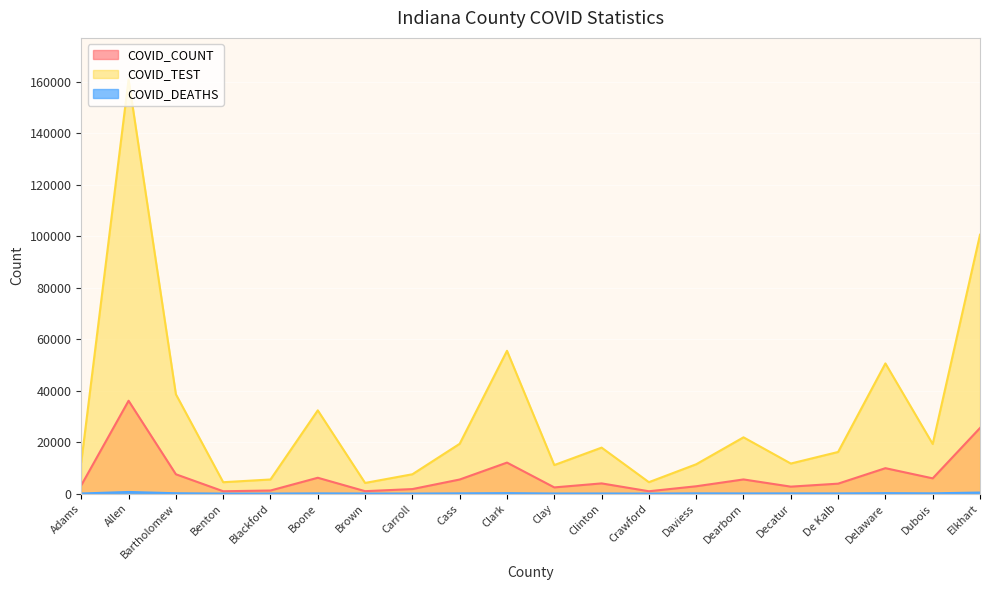

Reading left to right, what are all the values shown in this chart?

COVID_COUNT: 3254	36102	7522	924	1206	6166	953	1769	5485	12060	2416	3975	922	2859	5512	2716	3874	9891	5936	25510
COVID_TEST: 12244	161028	38614	4436	5498	32366	4153	7527	19377	55515	11102	17881	4452	11410	21882	11695	16187	50609	19287	100620
COVID_DEATHS: 49	644	147	13	27	91	40	19	100	182	44	53	13	96	70	88	78	179	112	420